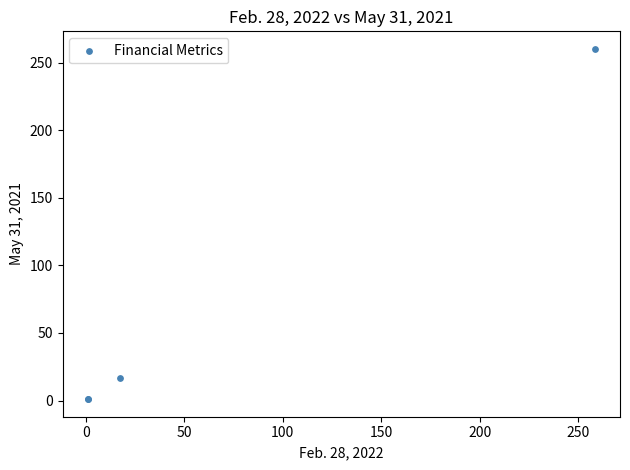

What Y value in the scatter plot is closest to 130?

16.4